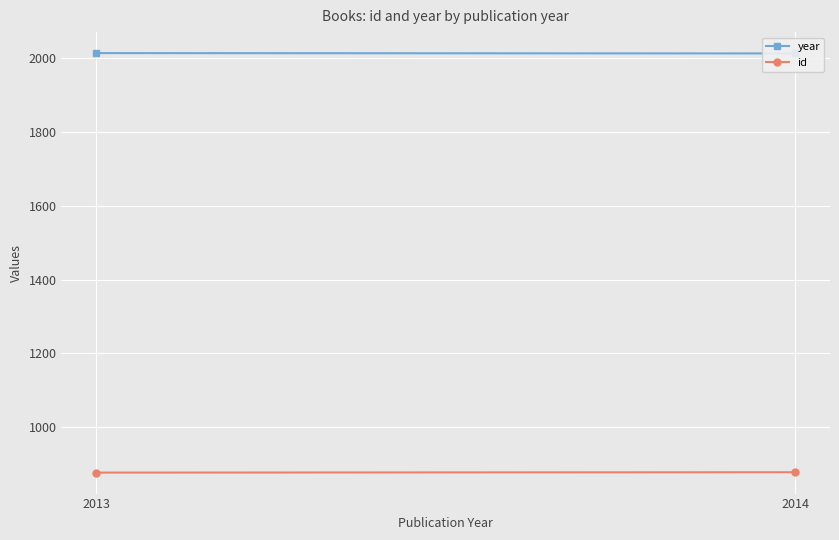

What is the sum of the year values at 2013 and 2014?

4027